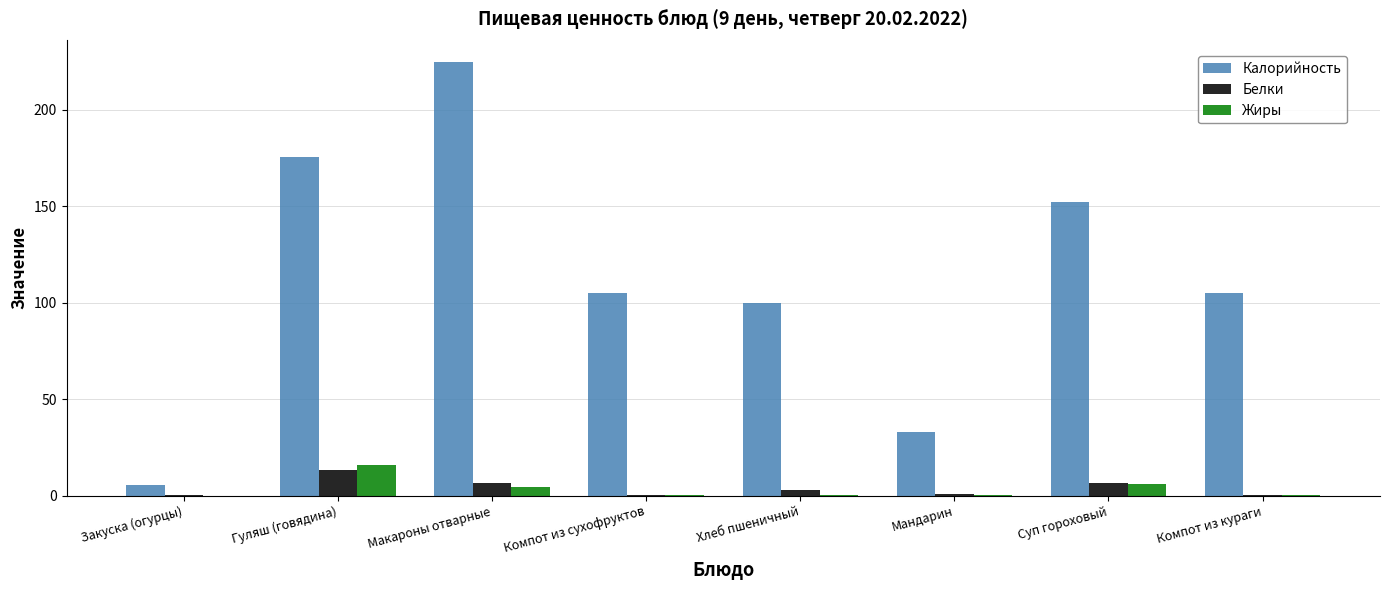

What is the average value of the Жиры series?

3.4